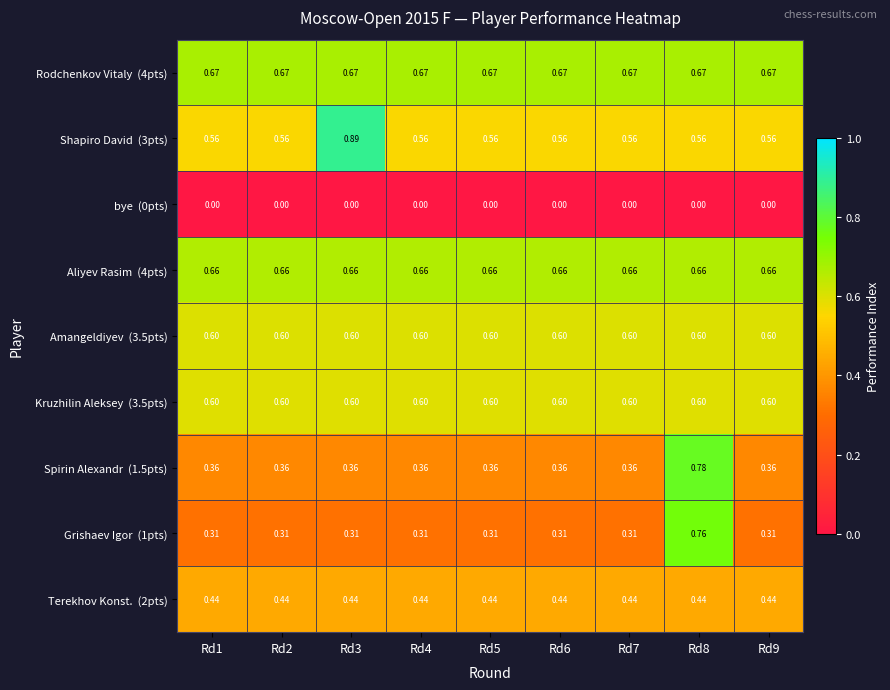

Count the number of data series in this chart.

9